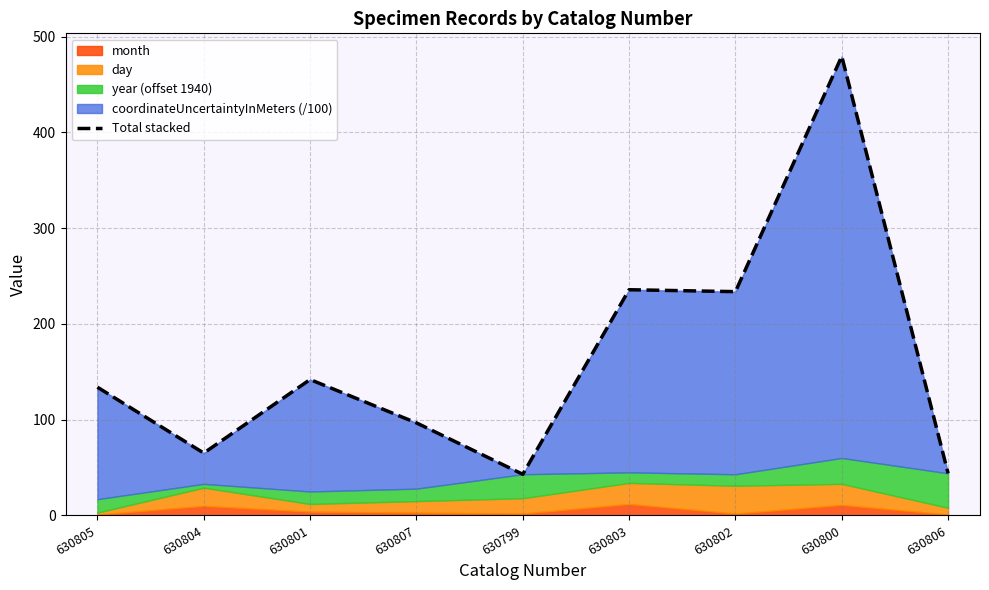

At which category does the chart reach its peak across all series?

630800